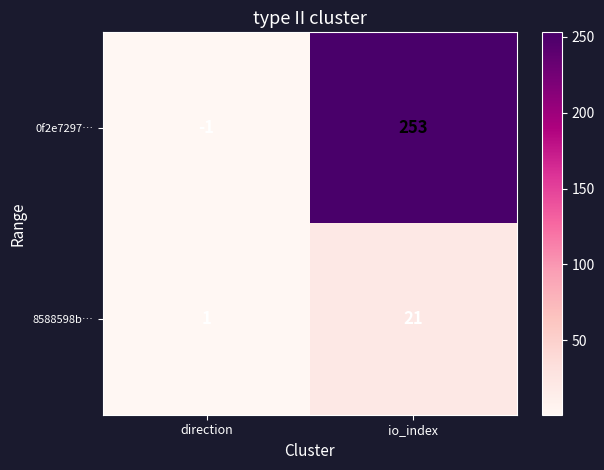

Rank the series by their maximum value, from lowest to highest.

8588598b…, 0f2e7297…